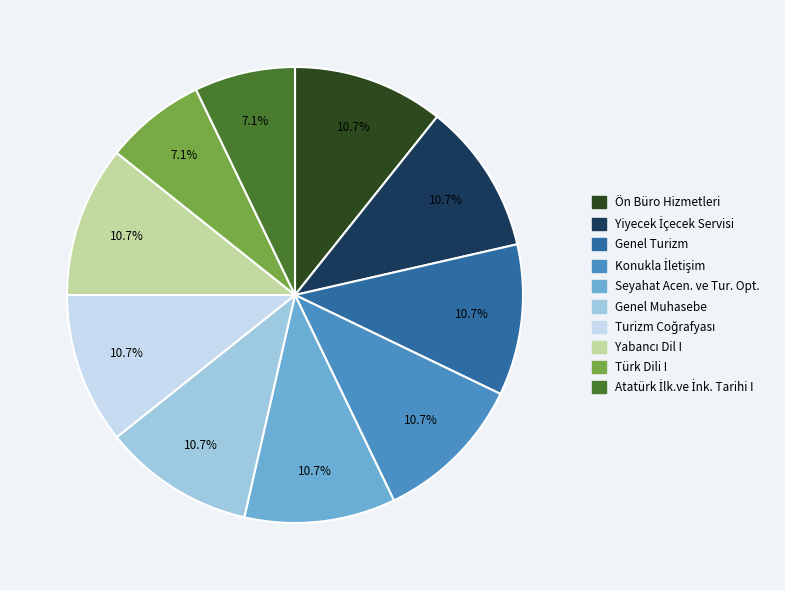

What is the ratio of the value at Genel Muhasebe to the value at Seyahat Acen. ve Tur. Opt.?

1.0